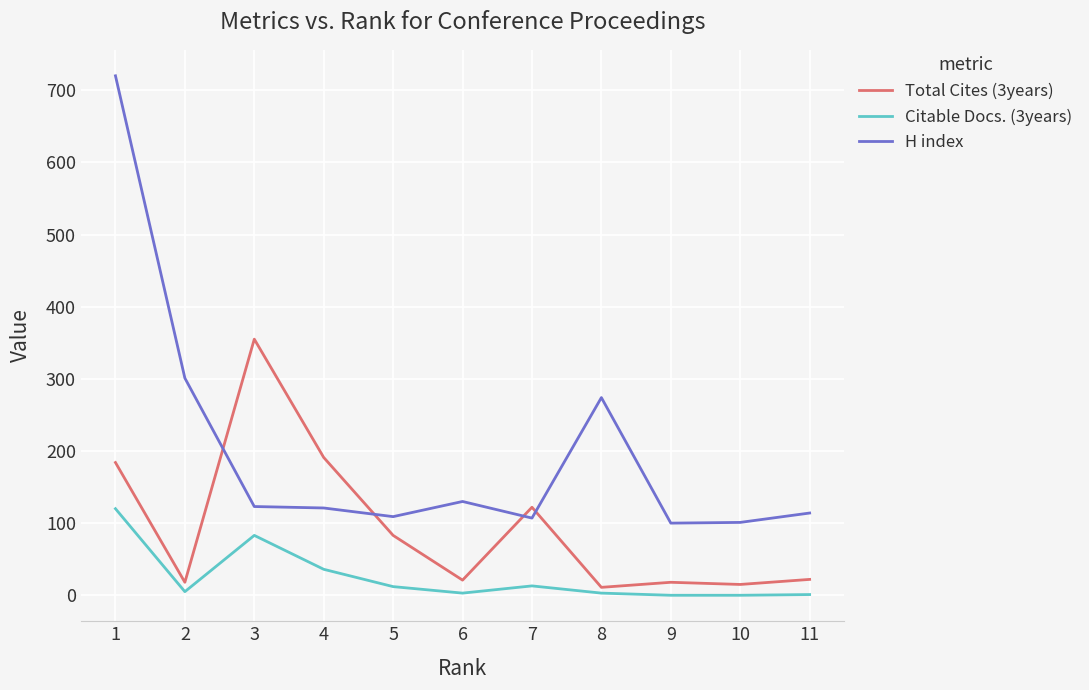

True or false: Total Cites (3years) and Citable Docs. (3years) cross at least once.

False